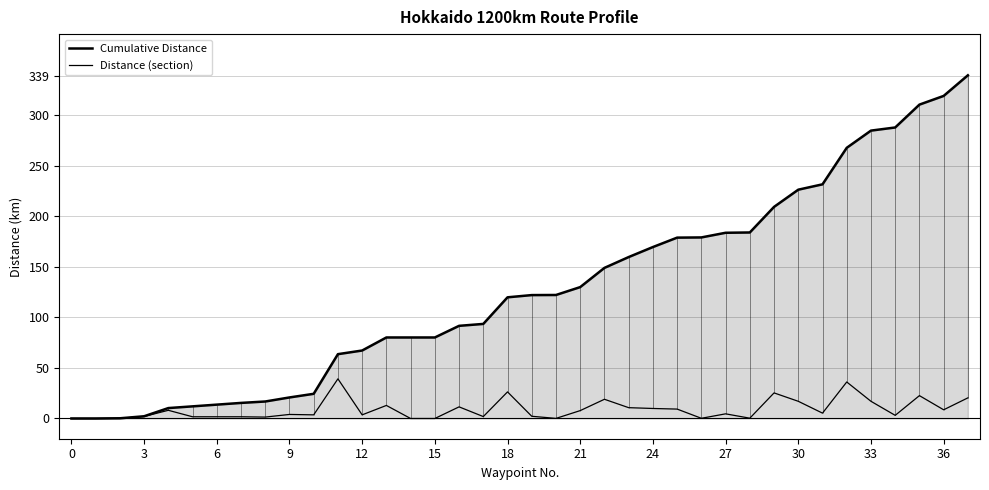

True or false: Distance (section) has a value of 0.2 at 26.

True